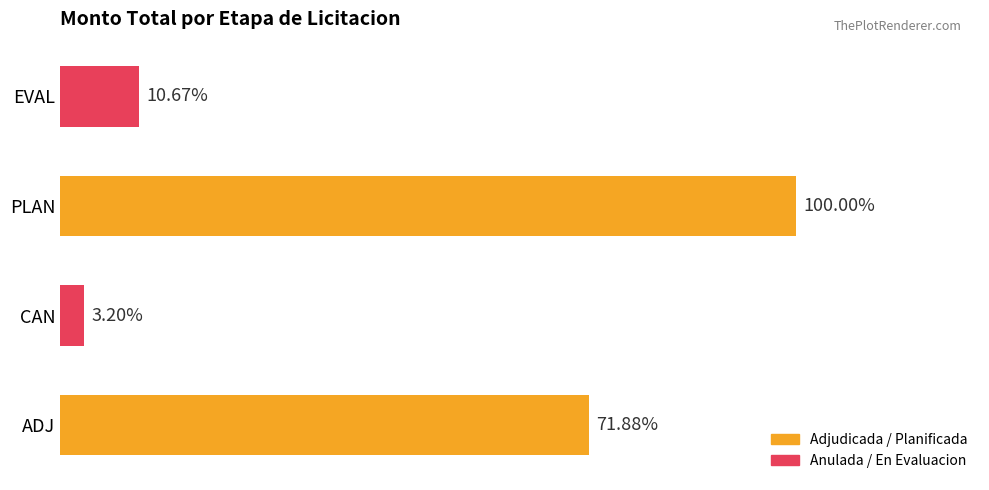

Does the chart contain any negative values?

No